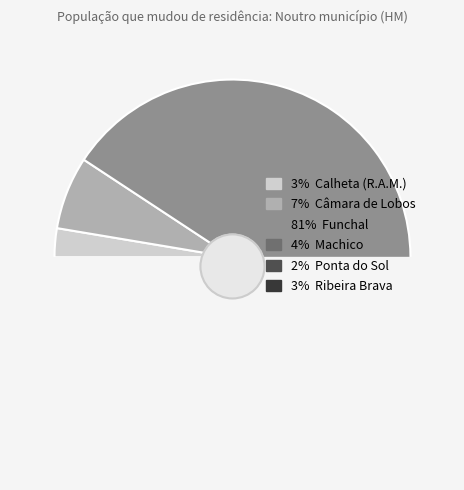

To the nearest percent, what is the difference between the largest and smallest slice percentages?

79%